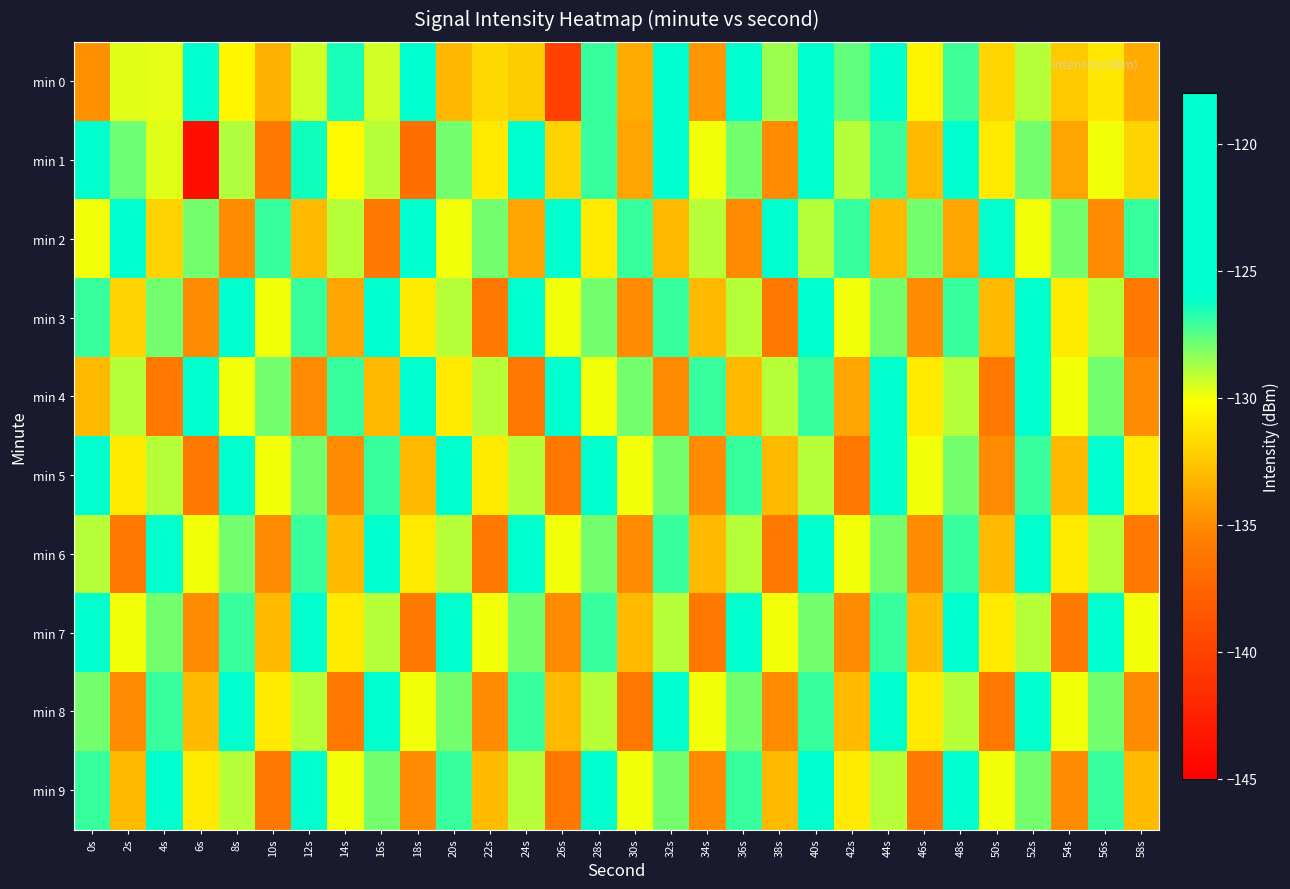

Count the number of data series in this chart.

10